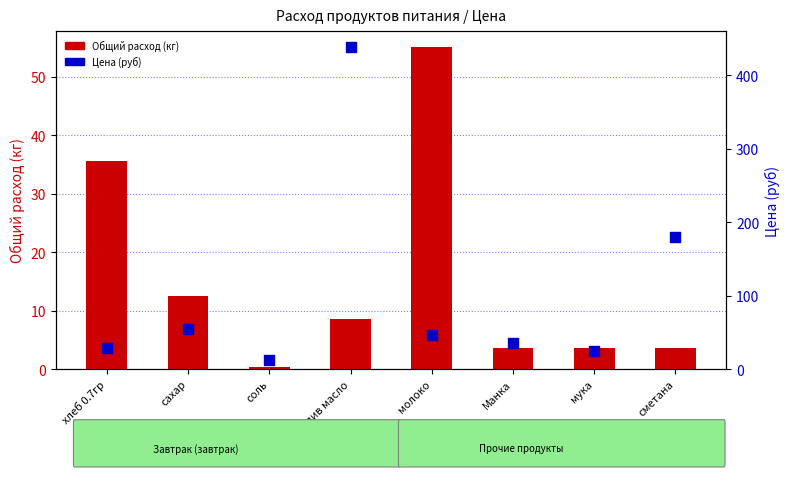

Which series has the largest total across all categories?

Цена (руб)